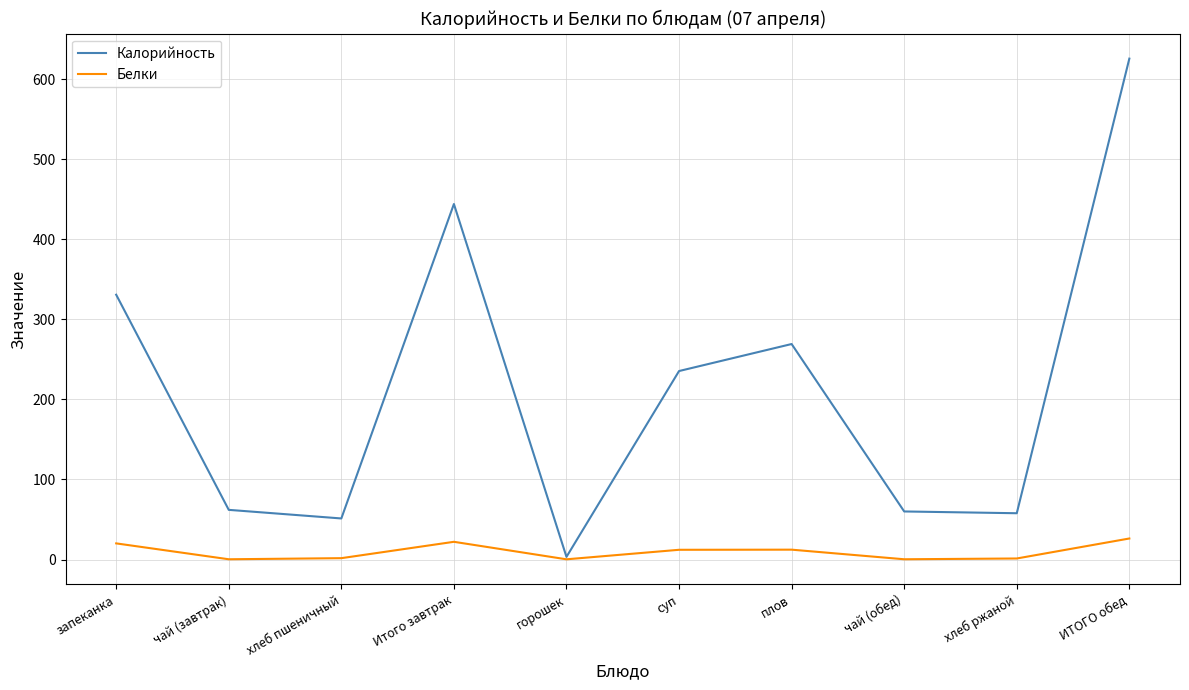

What is the average value of the Калорийность series?

213.9